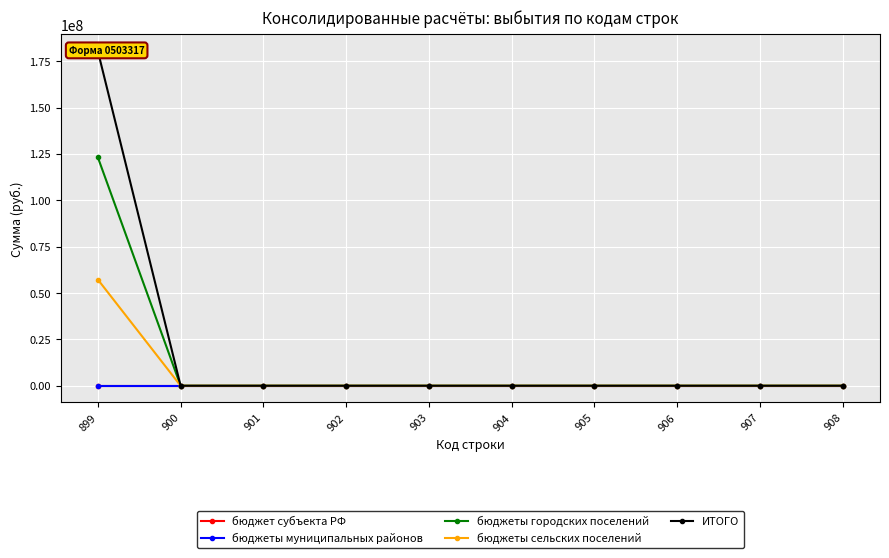

What is the difference between the highest and lowest values at 899?

180505476.0